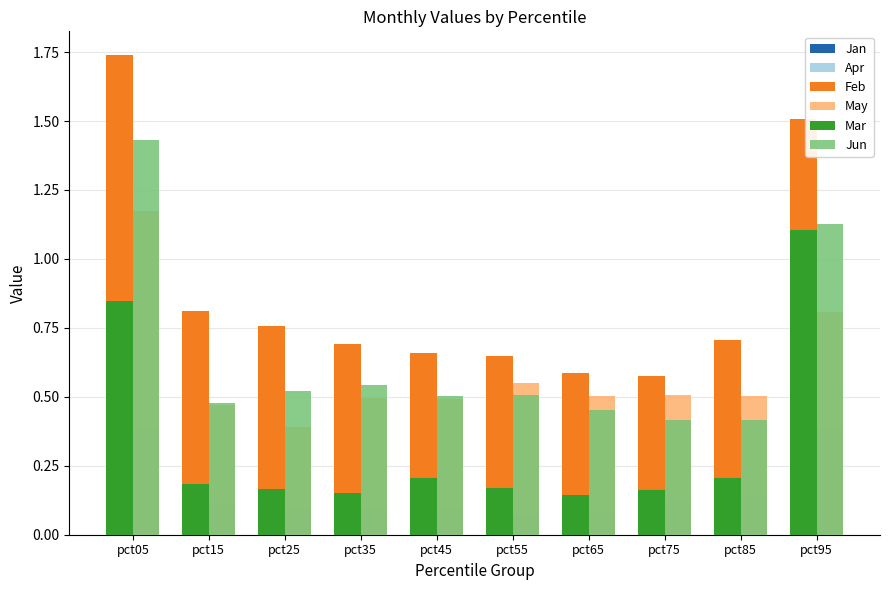

What are all the series names shown in the legend?

Jan, Apr, Feb, May, Mar, Jun